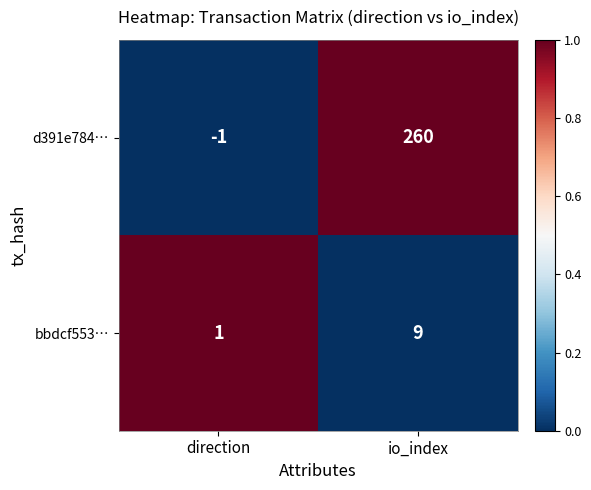

The value of bbdcf553… at io_index is 9. True or false?

True